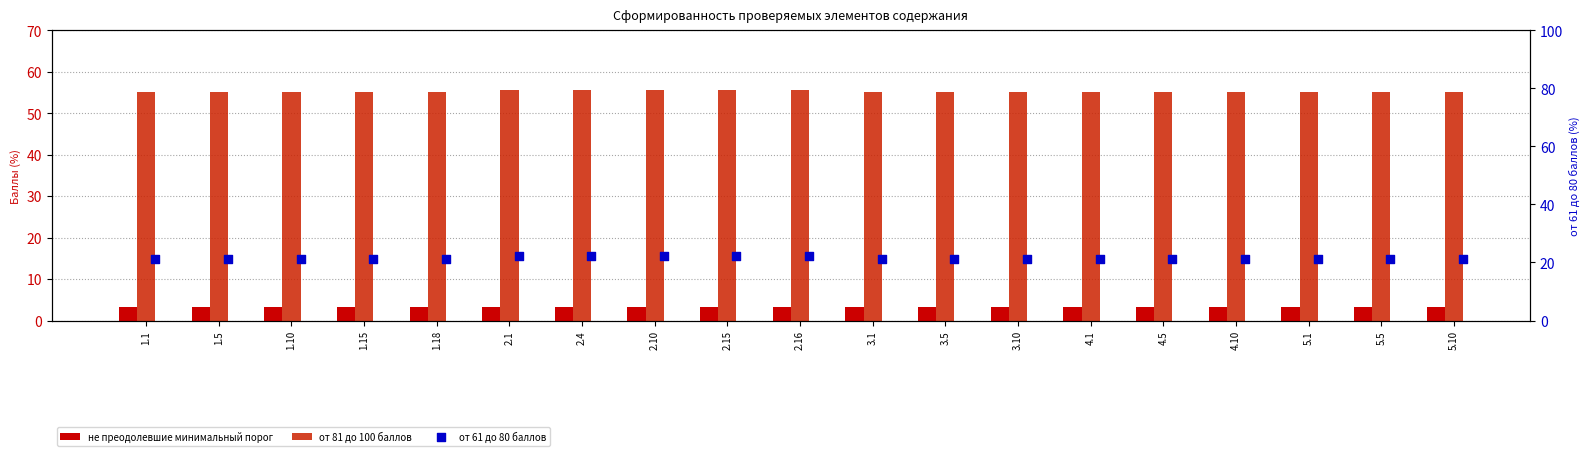

What are all the series names shown in the legend?

не преодолевшие минимальный порог, от 81 до 100 баллов, от 61 до 80 баллов